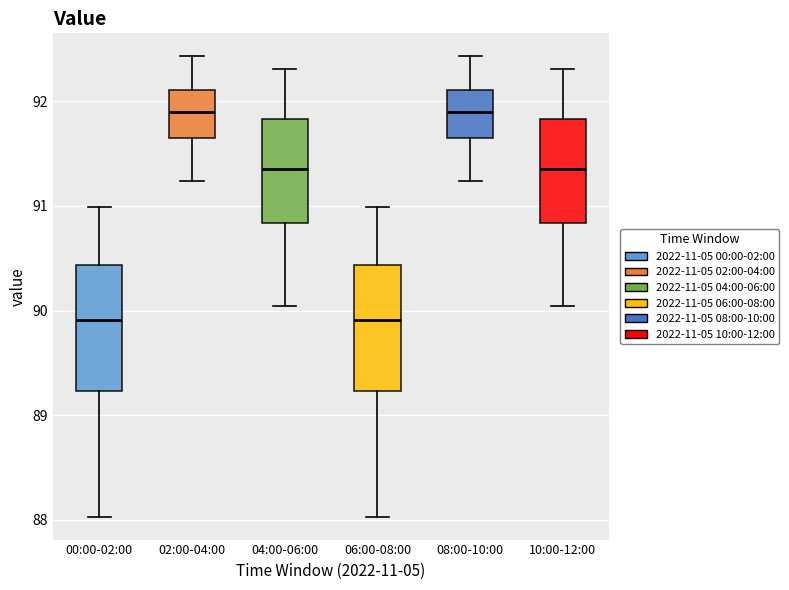

Reading left to right, transcribe this box plot: for each box, give where its median line is, the range the box spans, and where its two whiskers end, as read against the y-axis. The values are not printed on the chart, so give them approximately, as read against the axis.

00:00-02:00: median 89.9, box 89.2 to 90.4, whiskers 88.0 to 91.0
02:00-04:00: median 91.9, box 91.6 to 92.1, whiskers 91.2 to 92.4
04:00-06:00: median 91.4, box 90.8 to 91.8, whiskers 90.0 to 92.3
06:00-08:00: median 89.9, box 89.2 to 90.4, whiskers 88.0 to 91.0
08:00-10:00: median 91.9, box 91.6 to 92.1, whiskers 91.2 to 92.4
10:00-12:00: median 91.4, box 90.8 to 91.8, whiskers 90.0 to 92.3